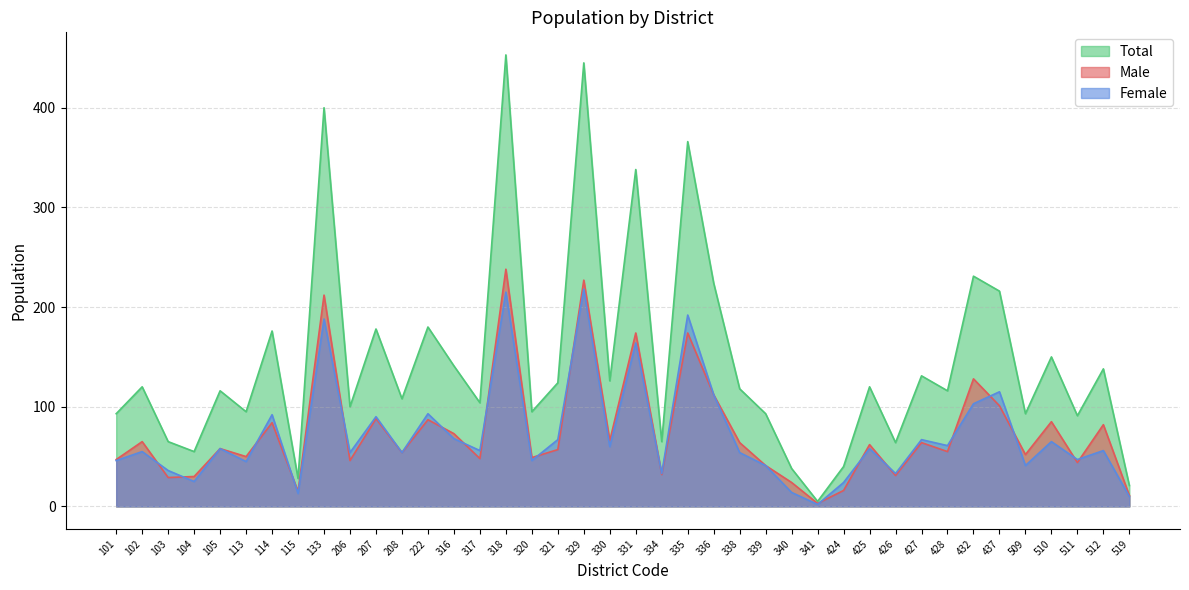

At which category does the chart reach its minimum across all series?

341